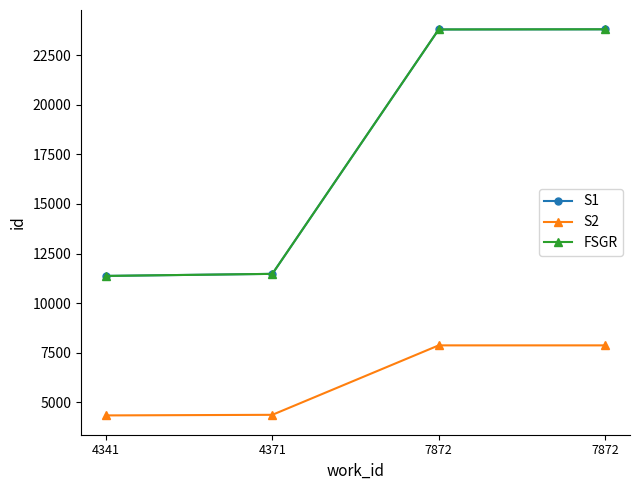

What is the lowest value of the S1 series?

11373